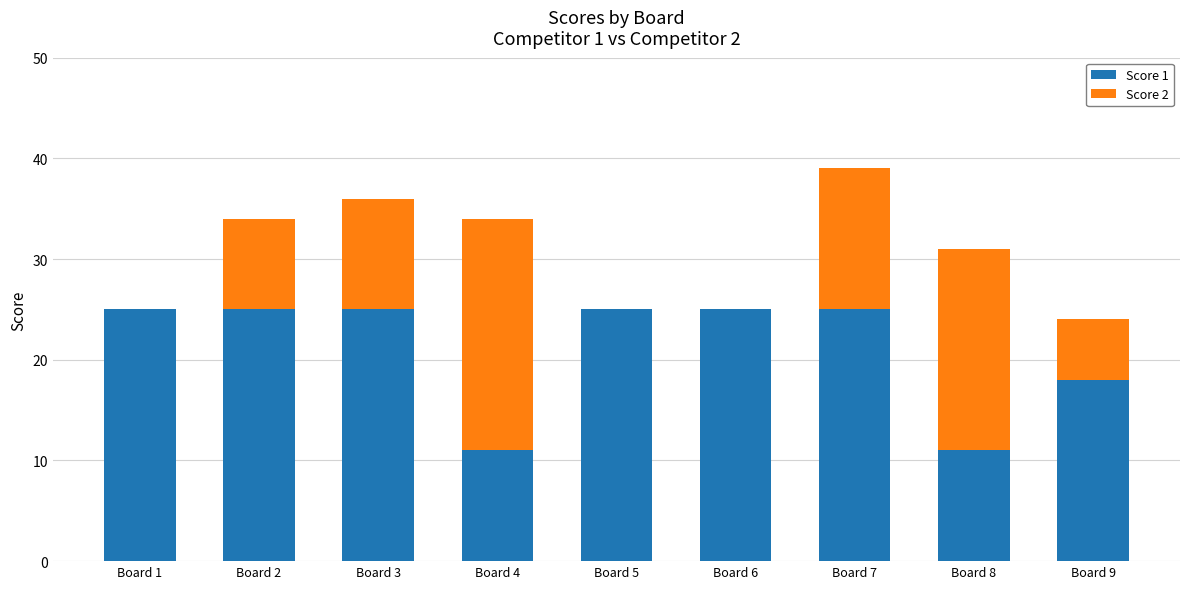

What is the total value across all series at Board 1?

25